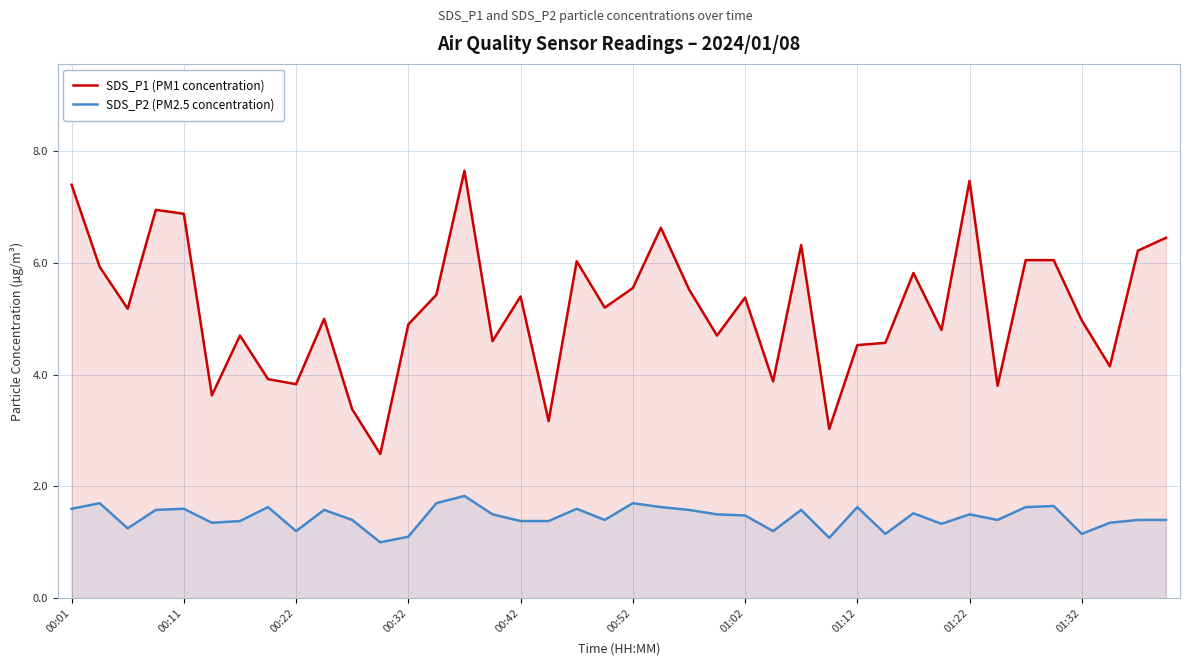

List the series in order of their peak value, lowest first.

SDS_P2 (PM2.5 concentration), SDS_P1 (PM1 concentration)